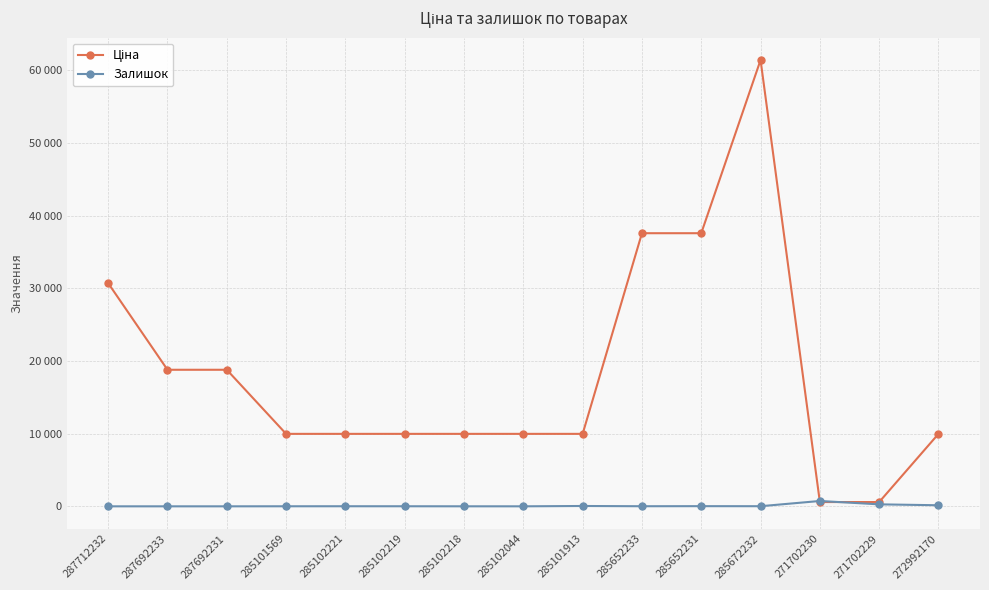

What is the difference between the maximum and minimum values in the Залишок series?

736.0